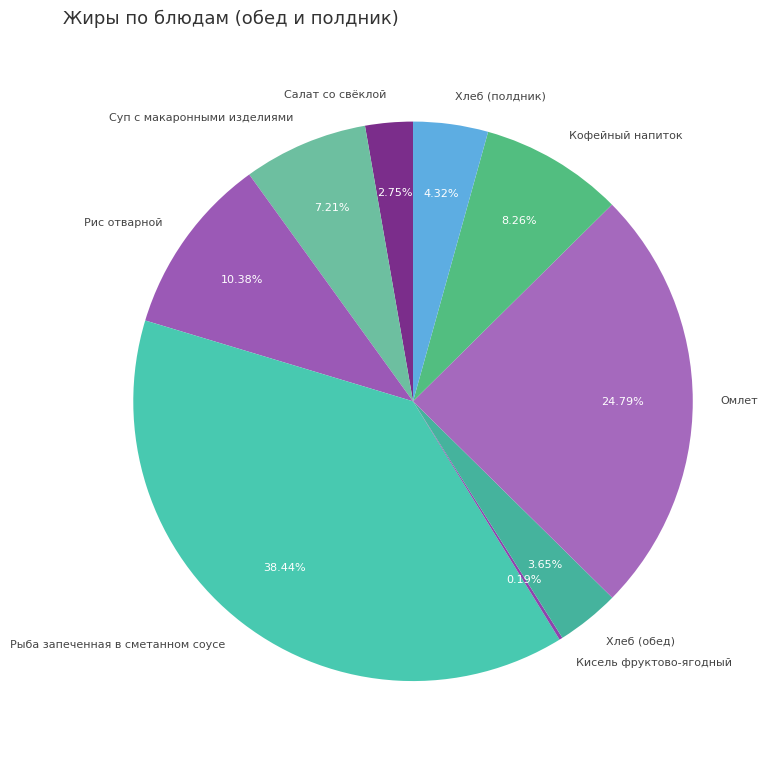

Does Хлеб (обед) represent more than half of the total?

No